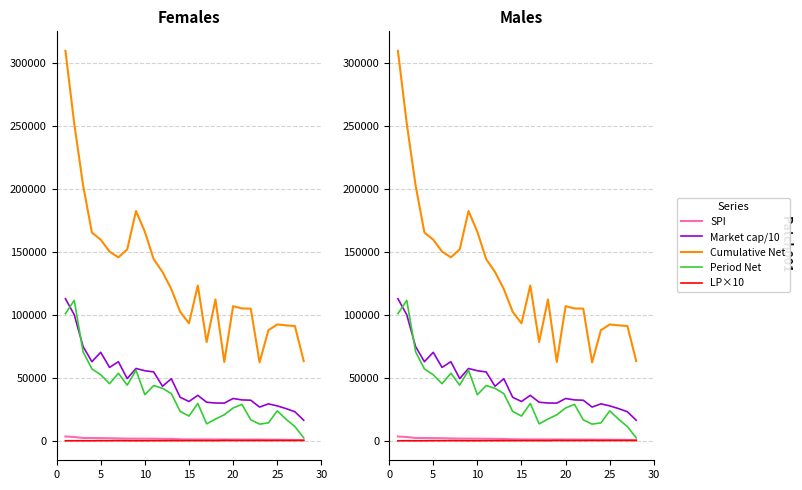

Reading right to left, list all the values displayed in this chart.

SPI: 492.0	695.0	772.0	837.0	885.0	946.0	972.0	980.0	1013.0	1057.0	1060.0	1082.0	1089.0	1103.0	1221.0	1487.0	1531.0	1650.0	1679.0	1732.0	1745.0	1895.0	2059.0	2120.0	2220.0	2259.0	3020.0	3405.0
Market cap/10: 16319.4	23057.2	25578.5	27736.9	29342.4	26786.0	32225.7	32483.7	33595.3	29934.4	30011.4	30635.8	36103.7	31228.3	34565.2	49298.2	43341.3	54710.6	55660.1	57436.7	49403.6	62830.2	58294.8	70295.1	62844.7	74909.6	100131.9	112876.9
Cumulative Net: 63318.0	91176.0	91702.0	92430.0	87851.0	62313.0	104997.0	105134.0	106975.0	62611.0	112278.0	78423.0	123375.0	93330.0	102475.0	120526.0	134131.0	144253.0	166063.0	182551.0	152032.0	145759.0	150290.0	159773.0	165466.0	203016.0	252033.0	309798.0
Period Net: 2327.0	11272.0	17149.0	23777.0	14244.0	13239.0	16660.0	28954.0	26056.0	20660.0	17248.0	13461.0	29656.0	19661.0	23338.0	37485.0	41669.0	43899.0	36584.0	56030.0	44195.0	53663.0	45352.0	52440.0	57083.0	70765.0	111551.0	101027.0
LP×10: 270.0	240.0	220.0	260.0	190.0	250.0	210.0	230.0	200.0	280.0	120.0	170.0	150.0	180.0	130.0	160.0	110.0	100.0	50.0	60.0	80.0	140.0	70.0	90.0	30.0	20.0	40.0	10.0